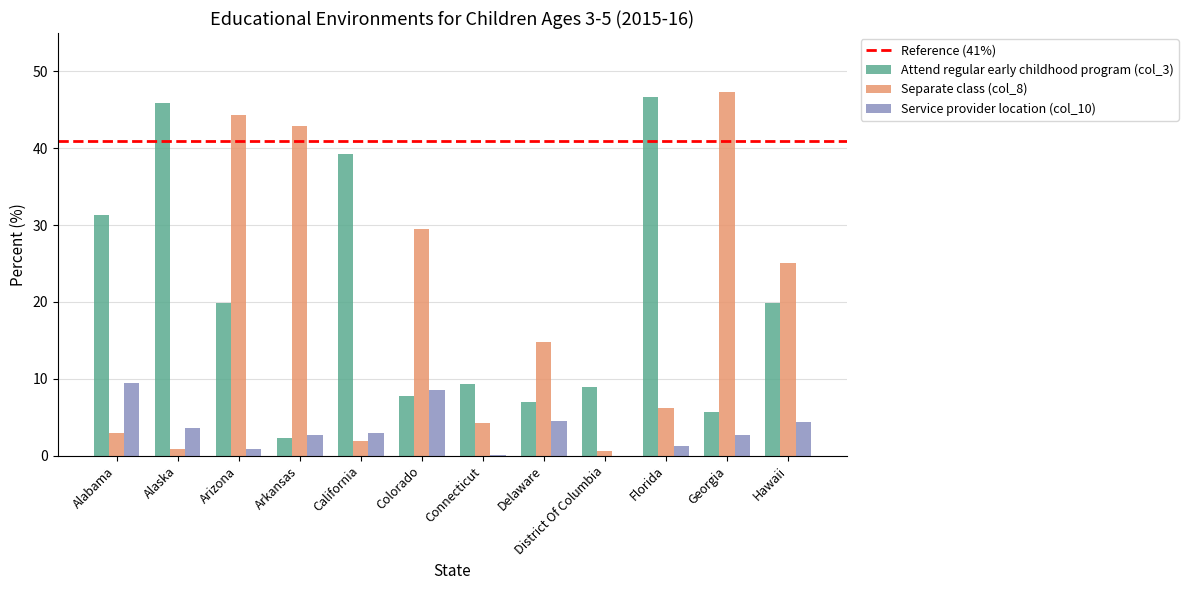

Which series changed the most between Arkansas and Colorado?

Separate class (col_8)